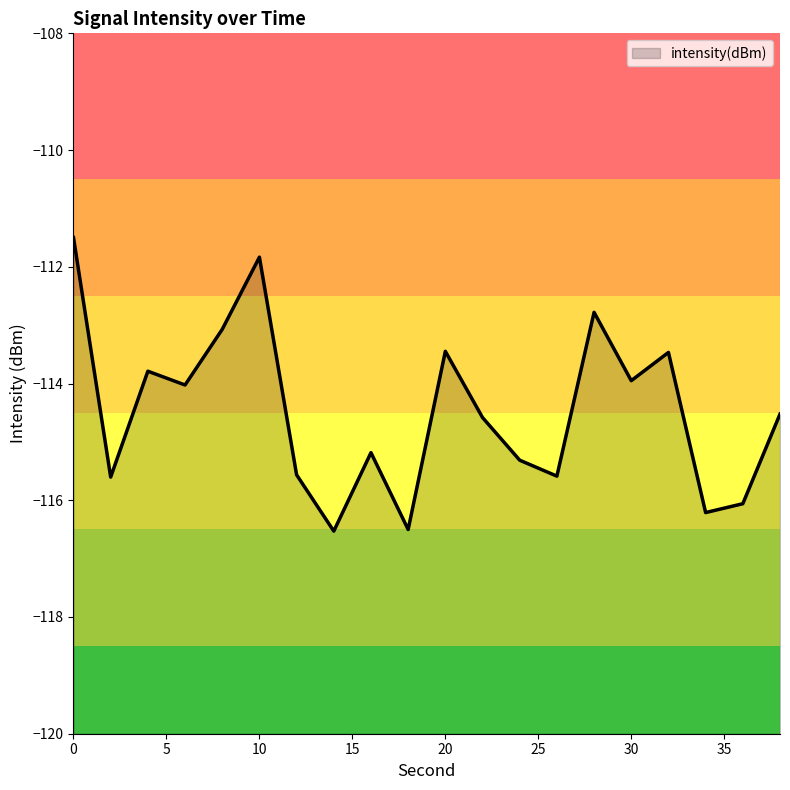

List the labels in order of value, smallest first.

14, 18, 34, 36, 2, 26, 12, 24, 16, 22, 38, 6, 30, 4, 32, 20, 8, 28, 10, 0